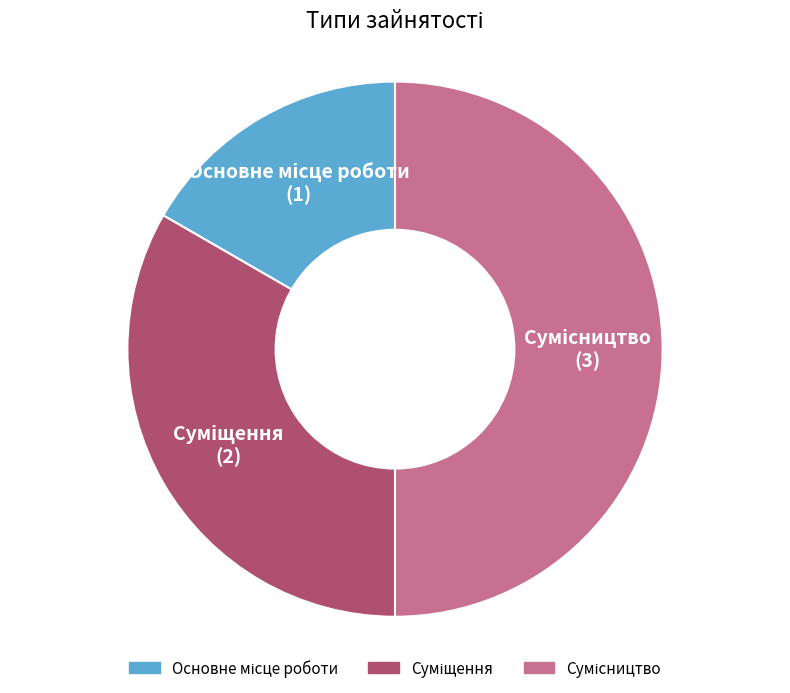

To the nearest percent, what is the difference between the largest and smallest slice percentages?

33%